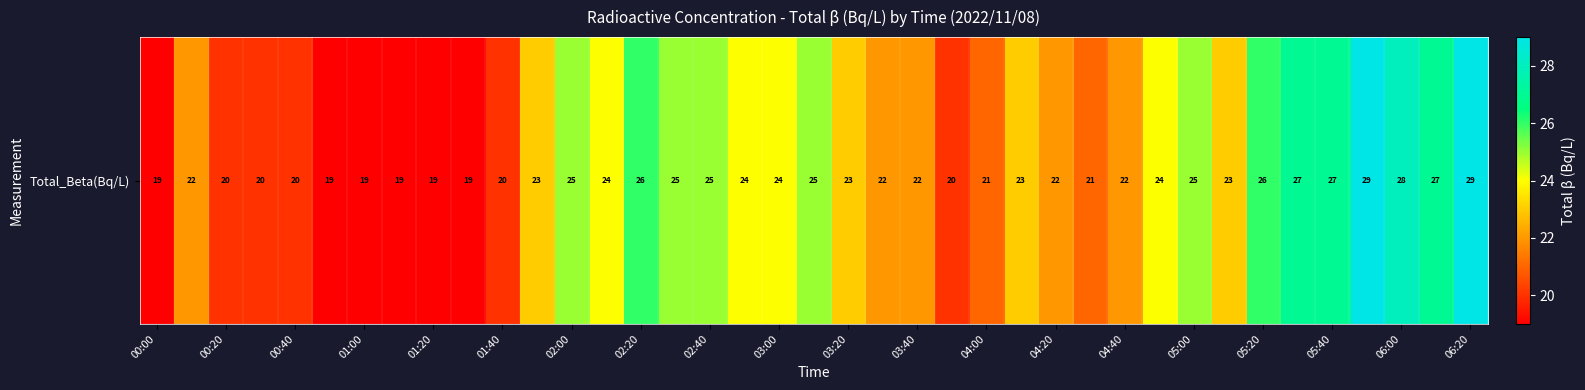

Is it true that the value at 05:00 is 36?

False